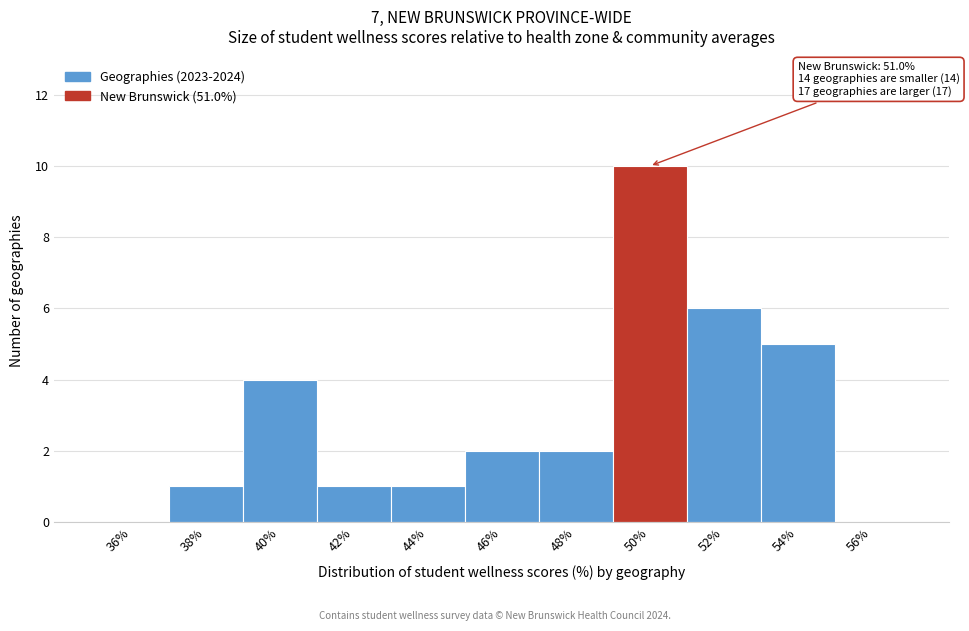

Reading left to right, extract all data points from this chart.

36%=0	38%=1	40%=4	42%=1	44%=1	46%=2	48%=2	50%=10	52%=6	54%=5	56%=0